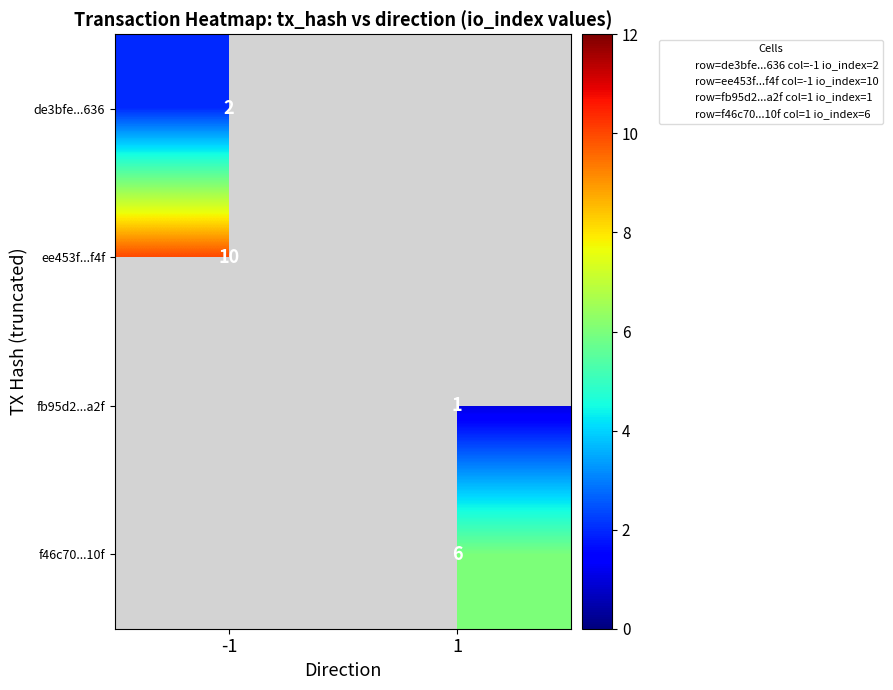

List the labels in order of de3bfe...636 value, largest first.

-1, 1